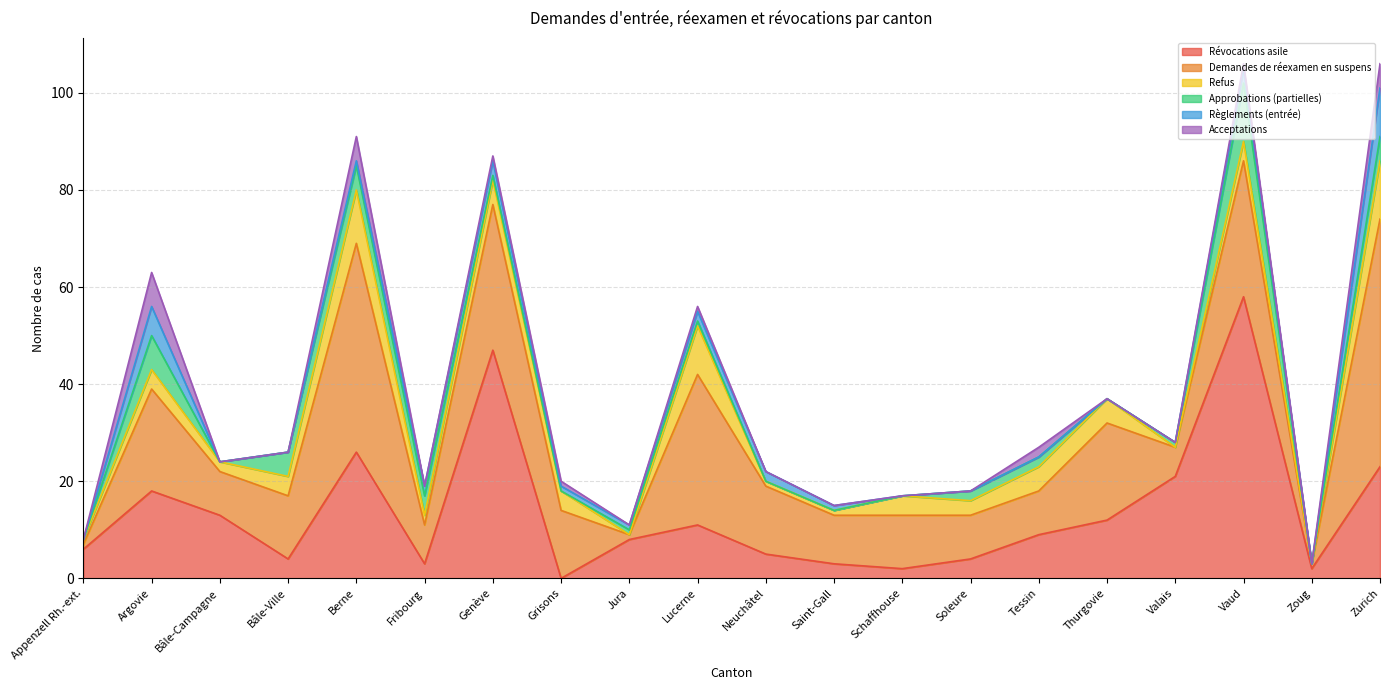

Between Saint-Gall and Thurgovie, which series saw the biggest shift?

Demandes de réexamen en suspens